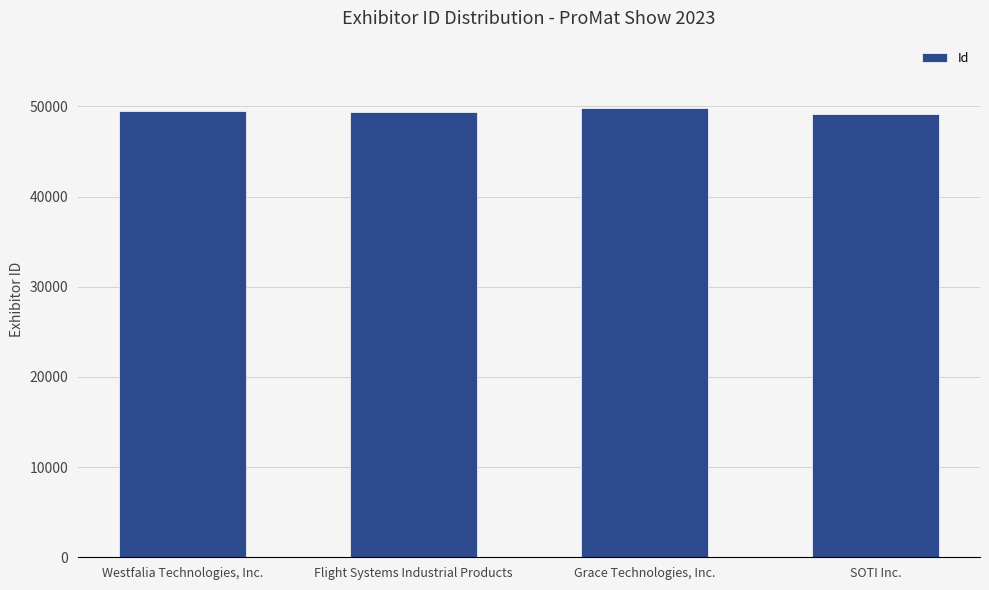

What is the ratio of the value at Westfalia Technologies, Inc. to the value at Flight Systems Industrial Products?

1.0